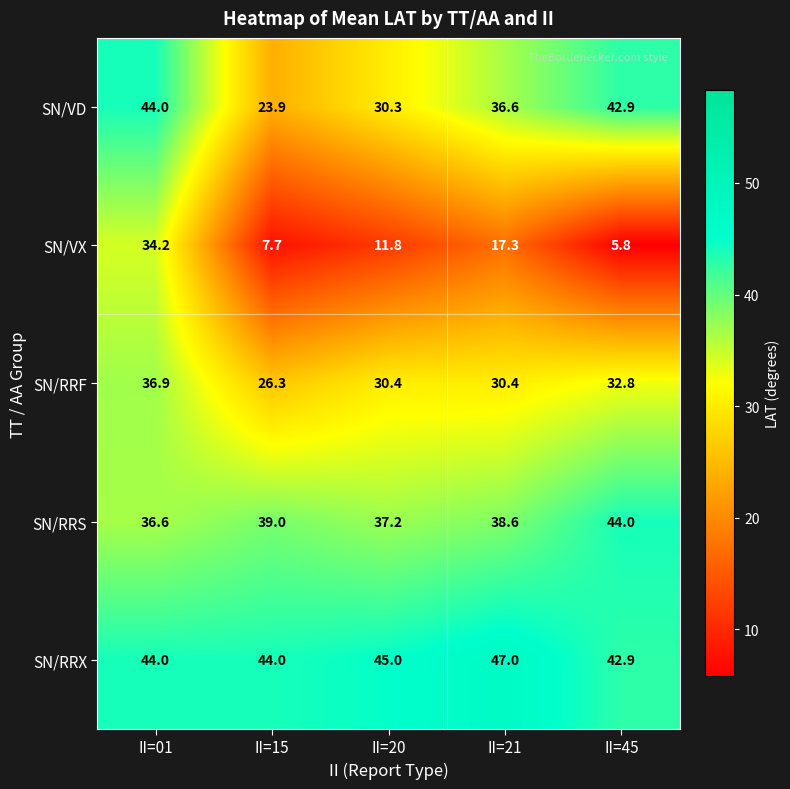

Rank the series at II=15 from lowest to highest value.

SN/VX, SN/VD, SN/RRF, SN/RRS, SN/RRX